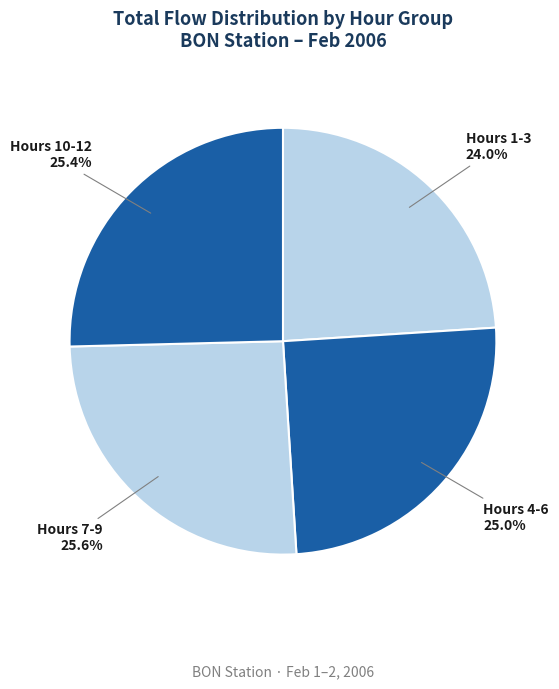

What percentage do Hours 4-6 and Hours 1-3 together represent?

49.0%